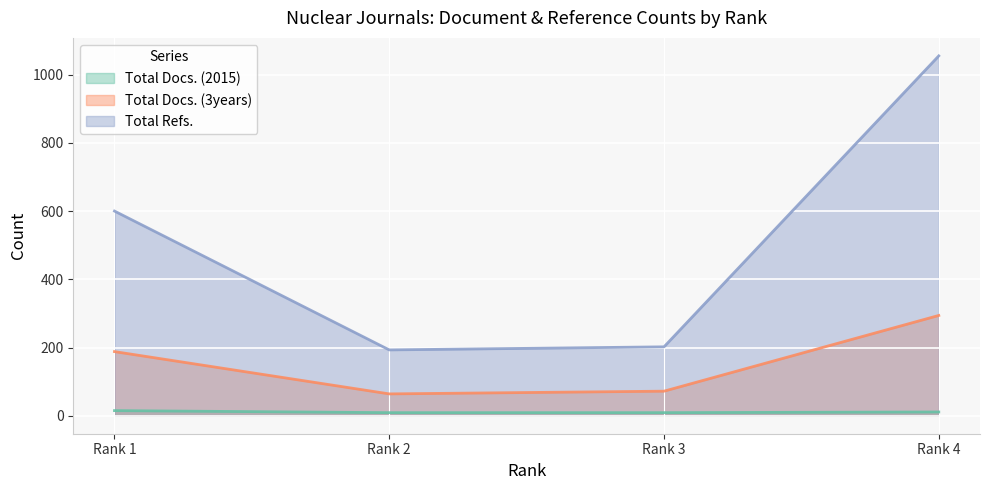

Rank the series by their average value, from highest to lowest.

Total Refs., Total Docs. (3years), Total Docs. (2015)